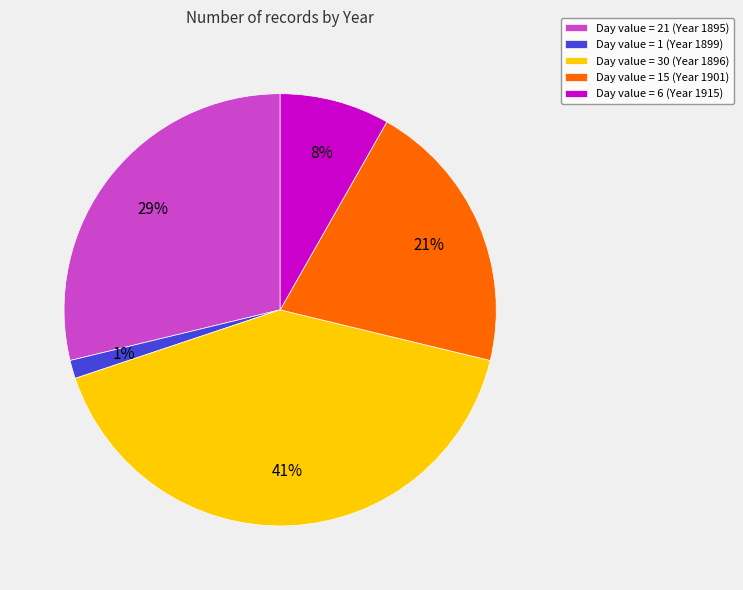

The Day value = 15 (Year 1901) slice represents 21% of the pie. True or false?

True